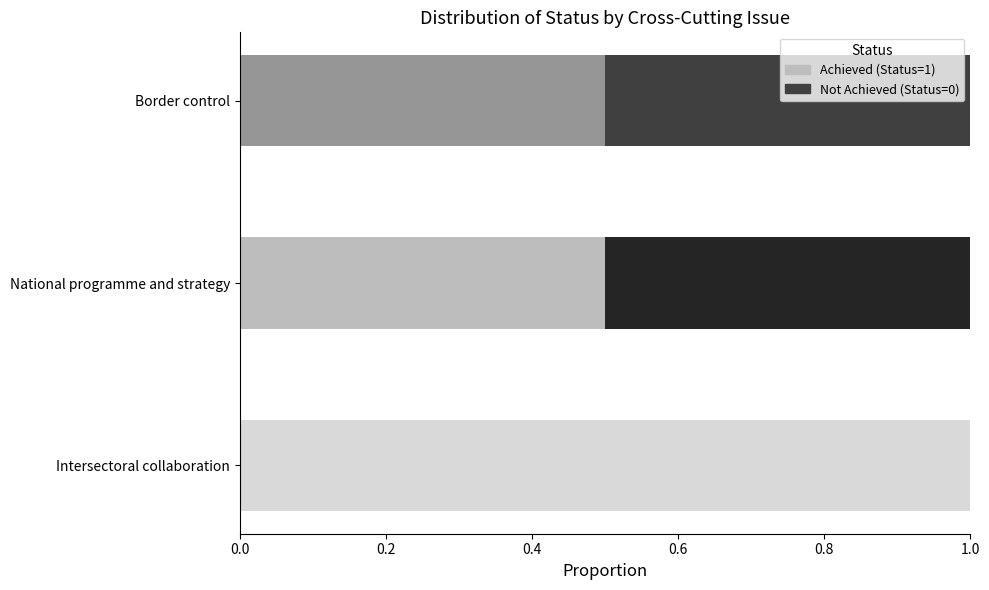

What is the total value across all series at Border control?

1.0